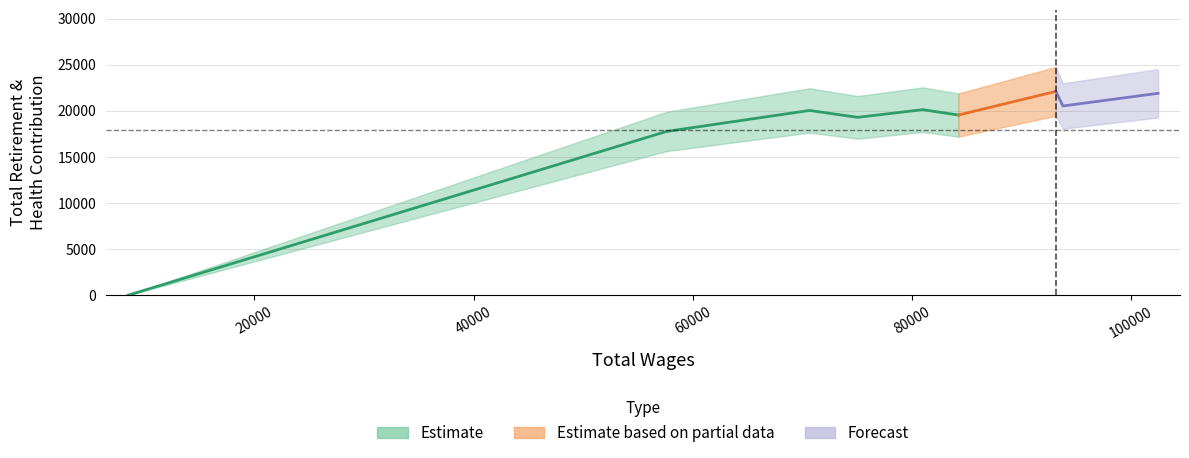

Between 70666 and 57605, which is larger?

70666